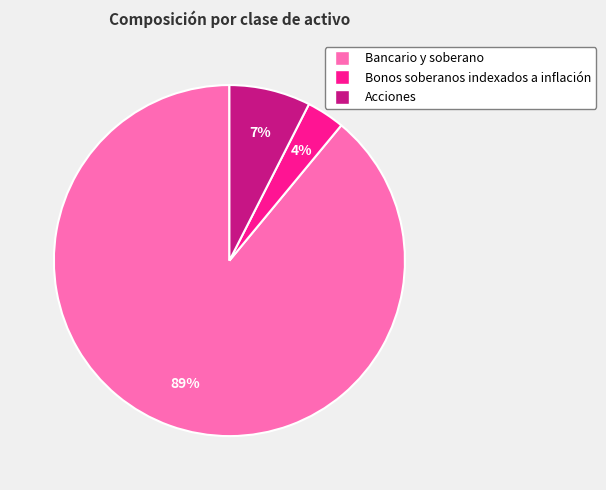

Which category accounts for the majority?

Bancario y soberano